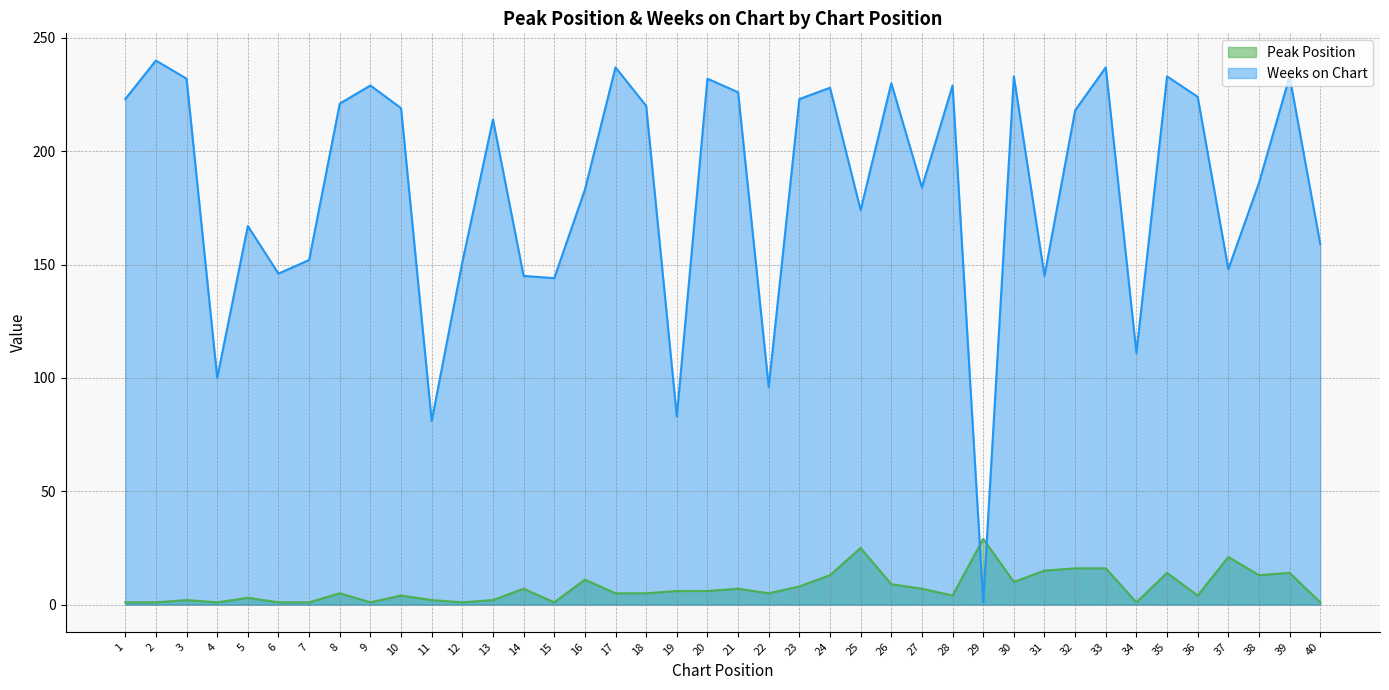

The Weeks on Chart series shows 223 at 23. True or false?

True